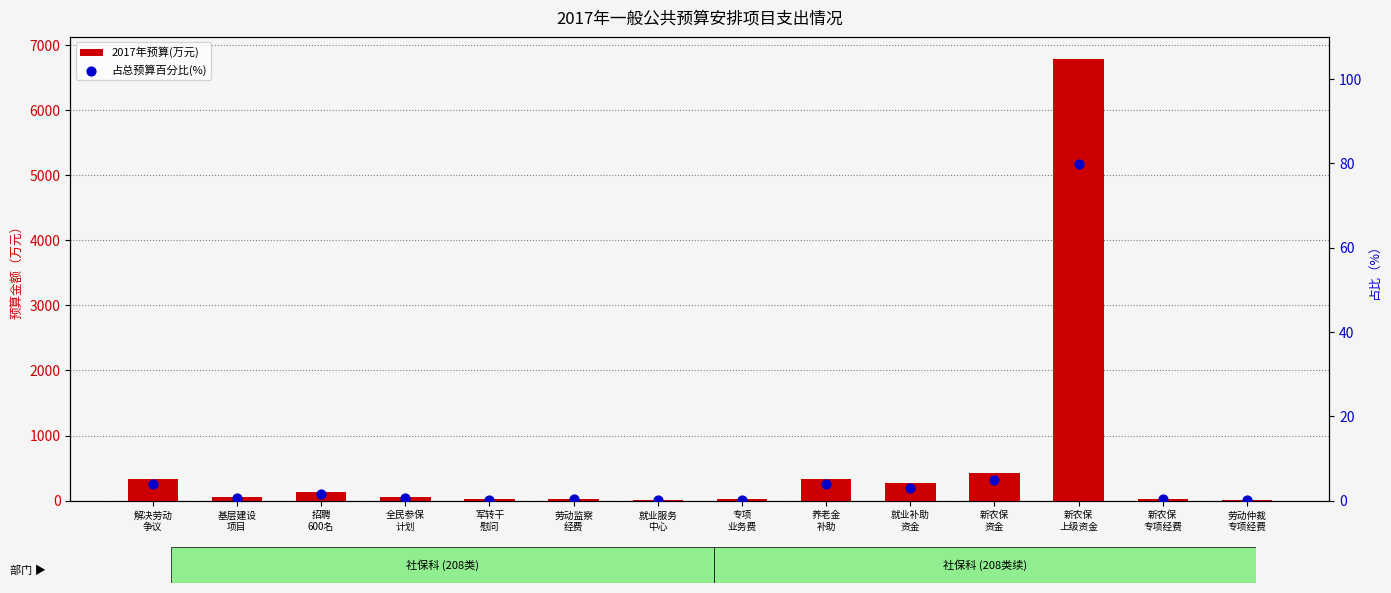

Is the value of 2017年预算(万元) at 劳动仲裁
专项经费 greater than the value of 占总预算百分比(%) at 新农保
资金?

Yes